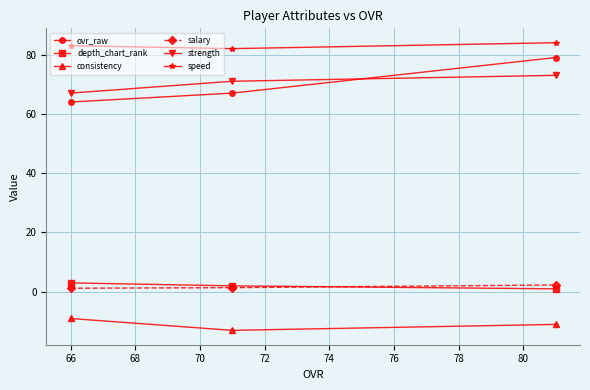

Which series has the largest total across all categories?

speed